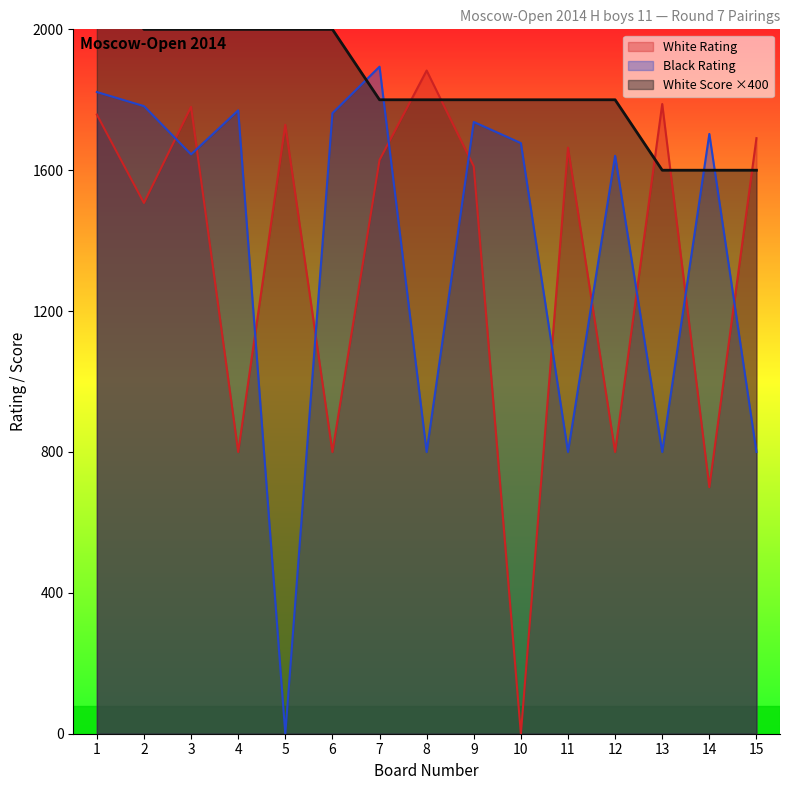

True or false: White Score has more than 0 interior local peaks.

False